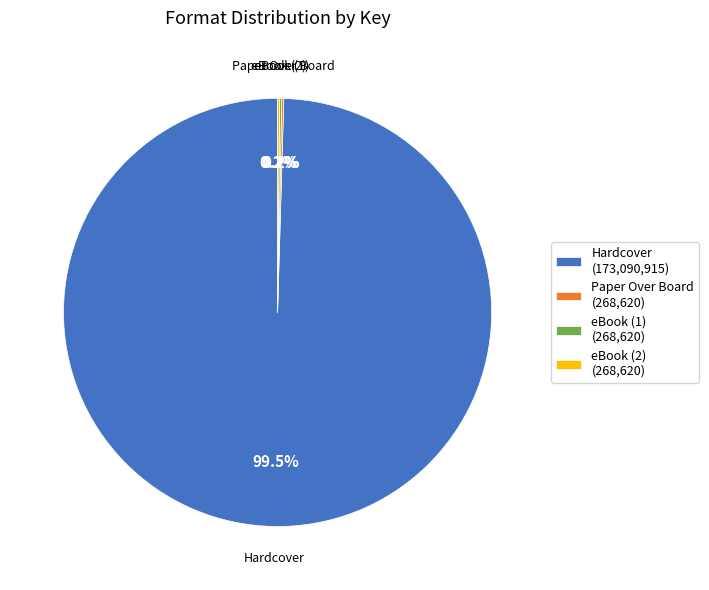

What is the largest slice in the pie chart?

Hardcover